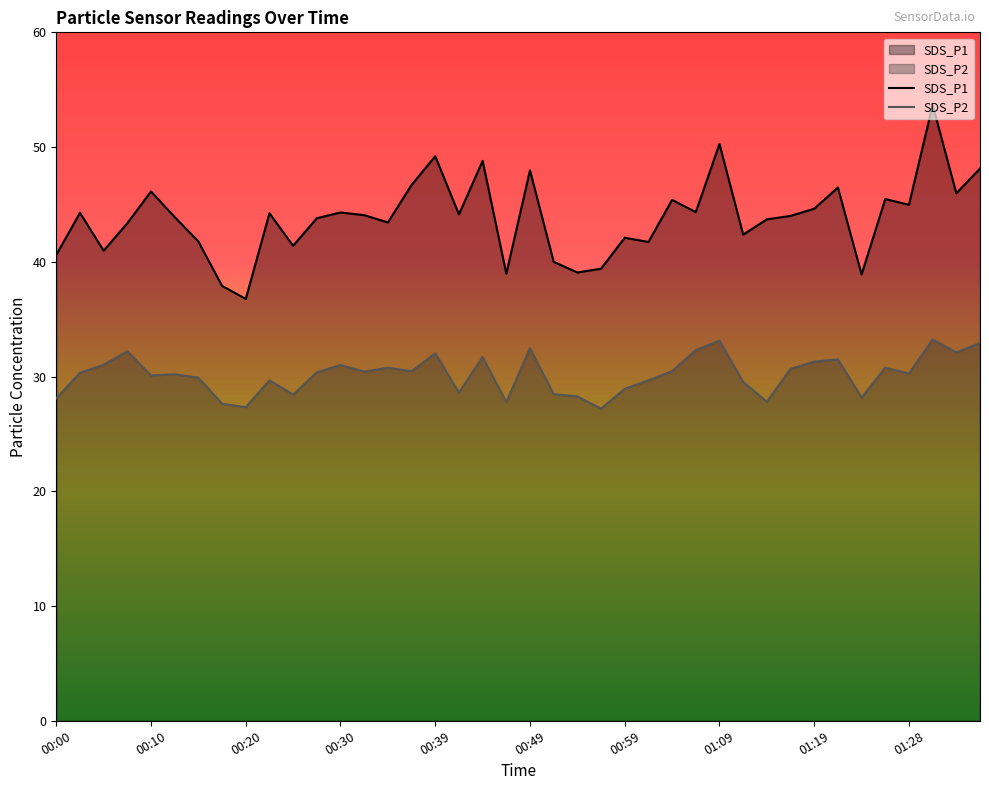

What is the sum of all SDS_P2 values?

1207.2